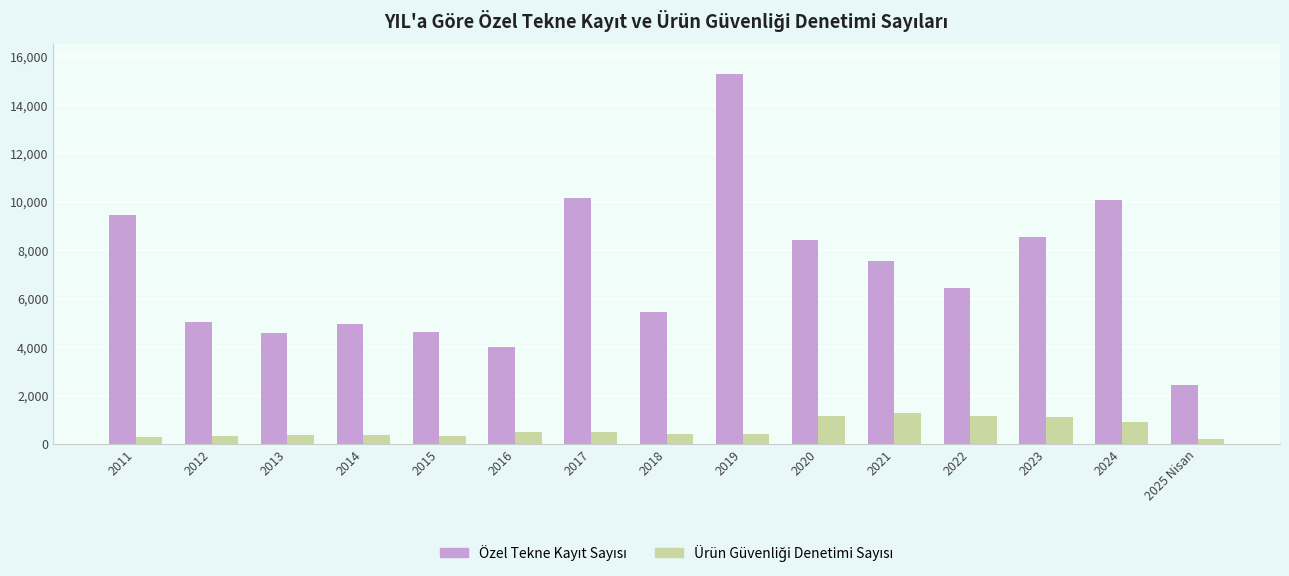

Which label corresponds to the largest value in the chart?

2019